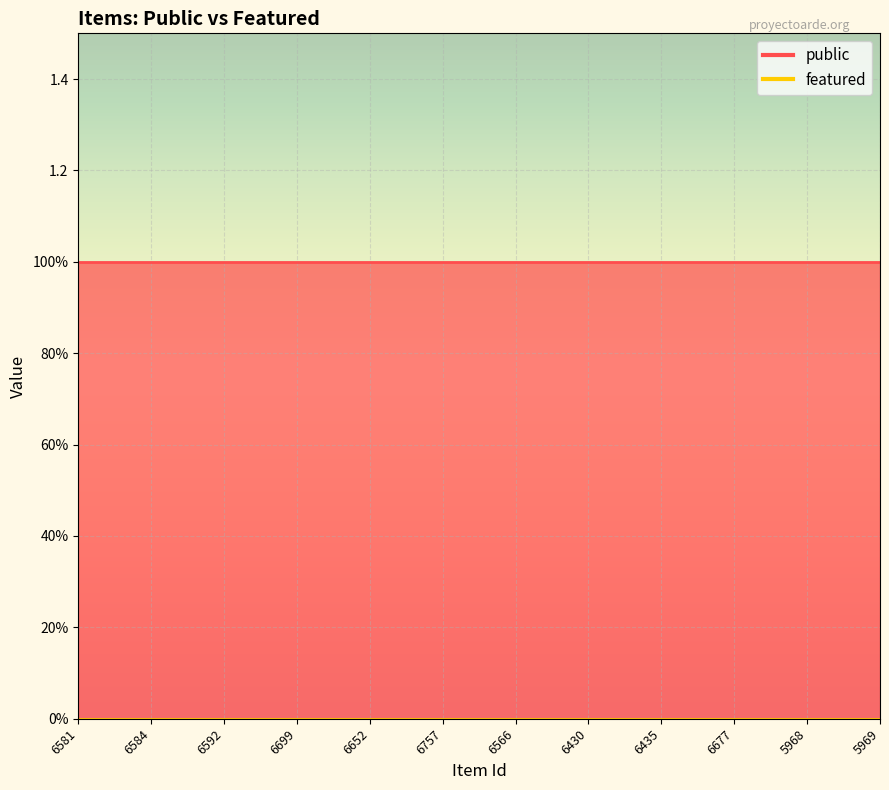

Between 6566 and 6435, which series saw the biggest shift?

public